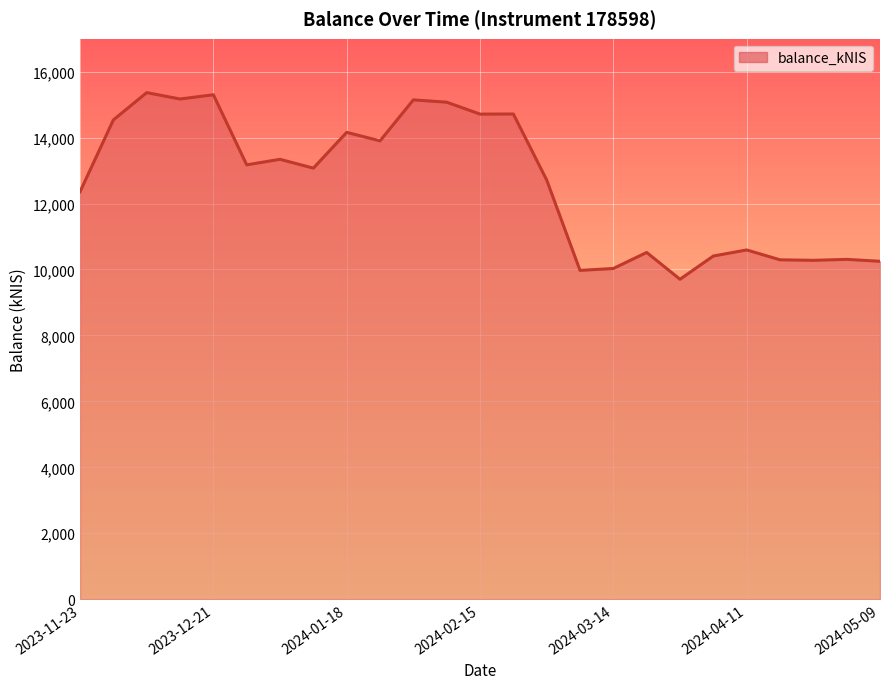

What is the smallest value displayed?

9704.1